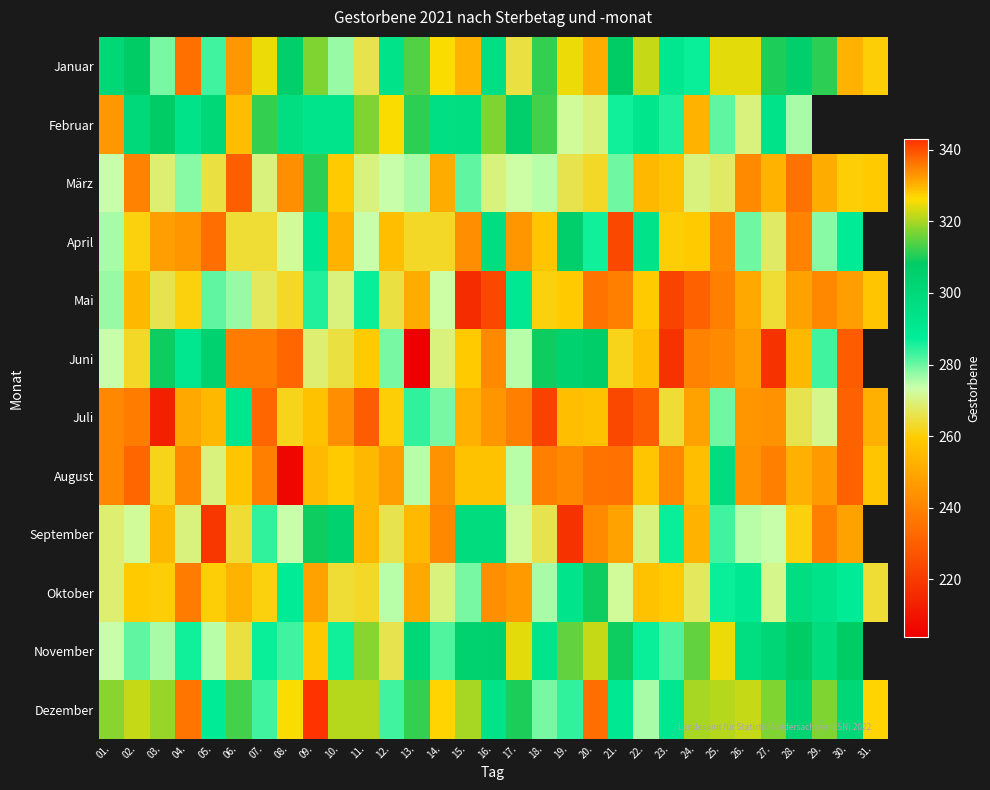

What is the minimum value for Juli?

213.0